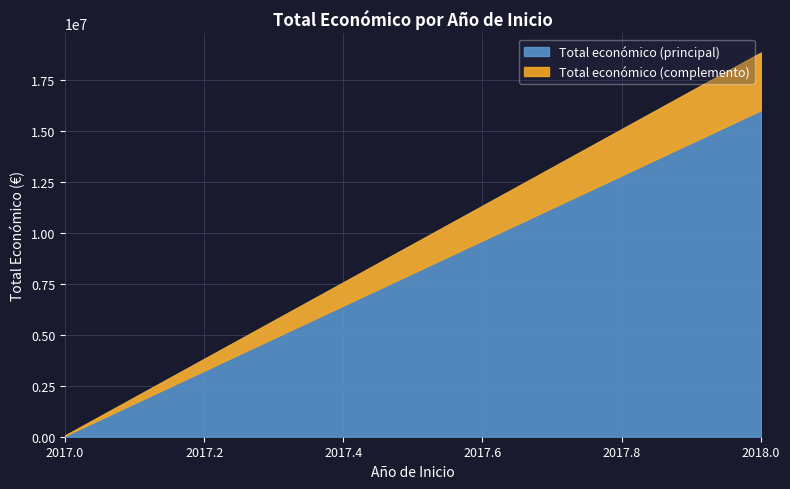

What is the ratio of the value at 2018 to the value at 2017?

54.4